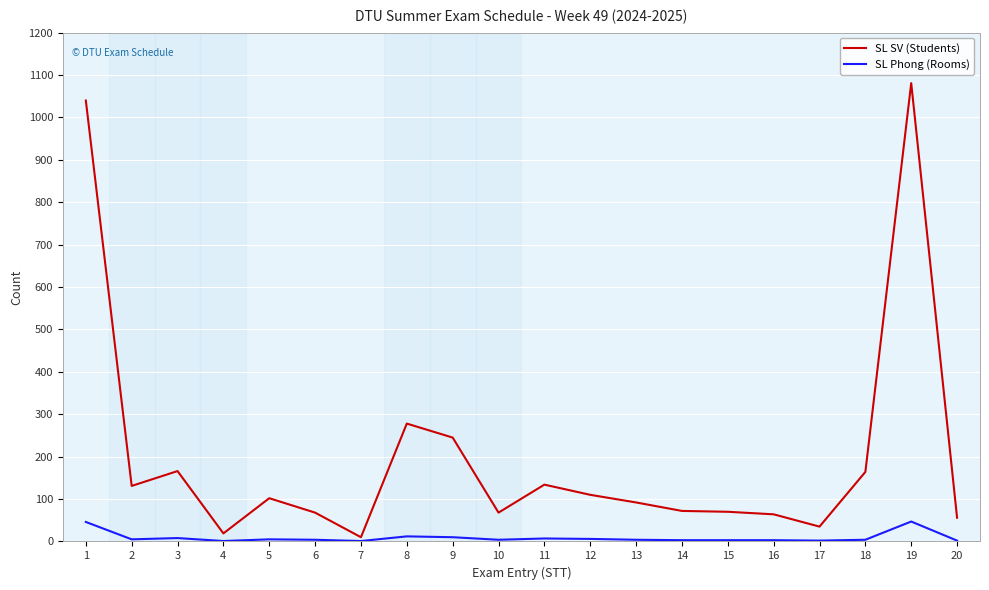

How many values in the SL SV (Students) series are below 102?

10